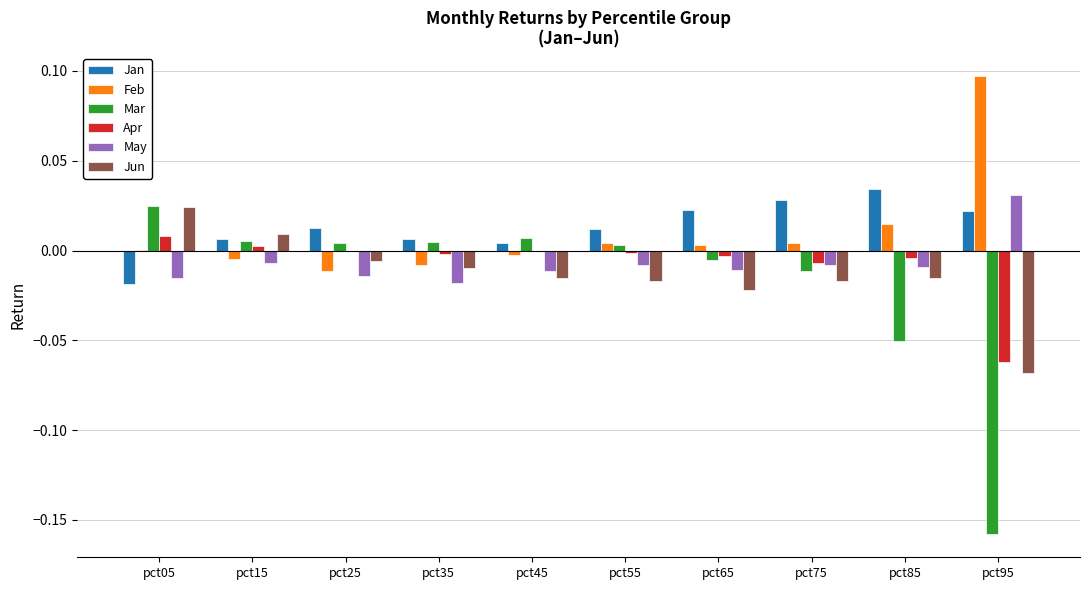

At which category does the chart reach its peak across all series?

pct95